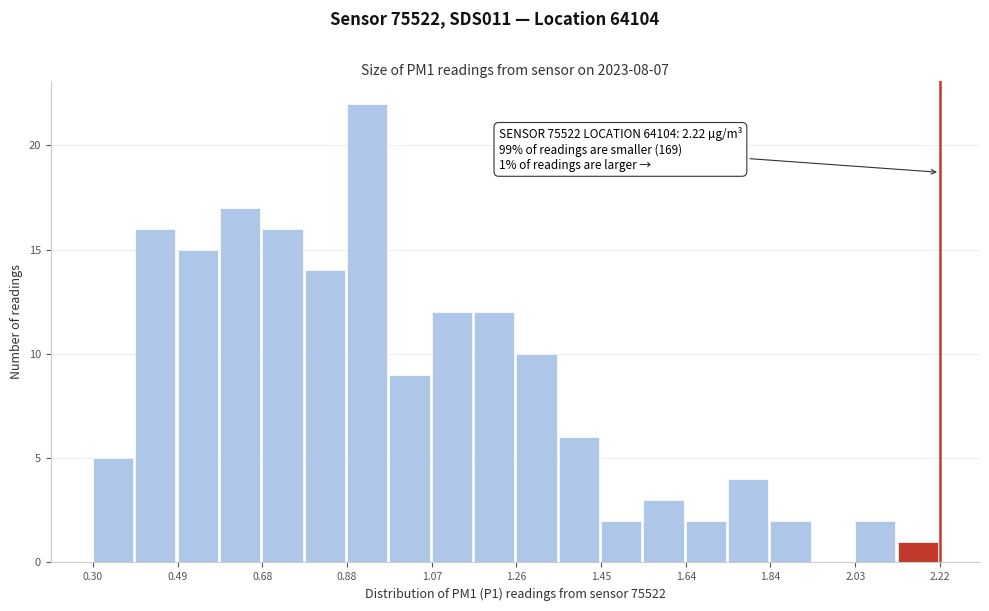

Over which range of the x-axis is the bar tallest?

0.876 to 0.972